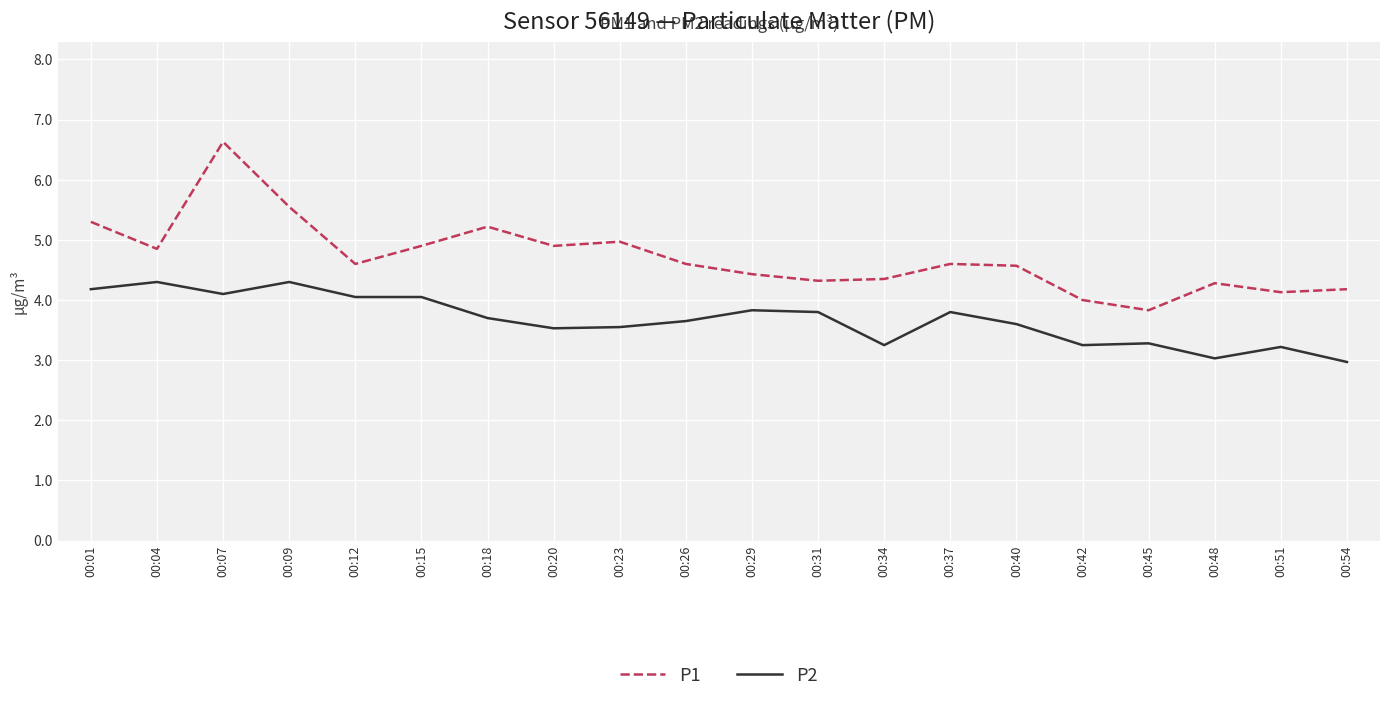

The P1 series shows 4.9 at 00:20. True or false?

True